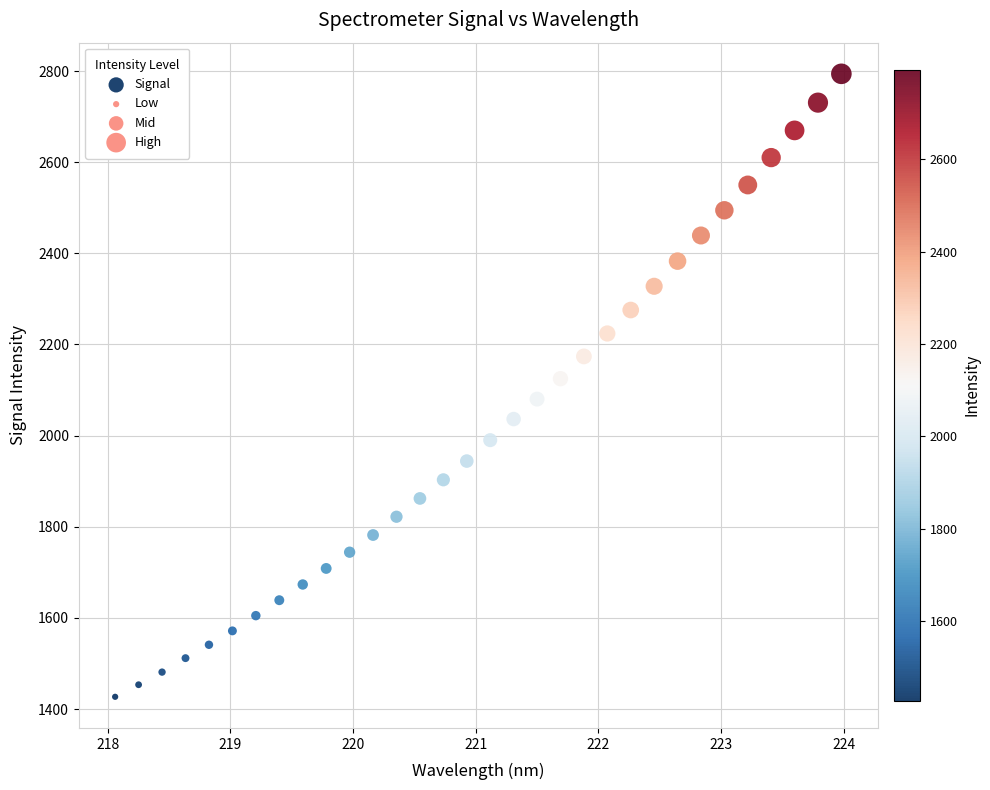

What is the range of X values (max minus min)?

5.9